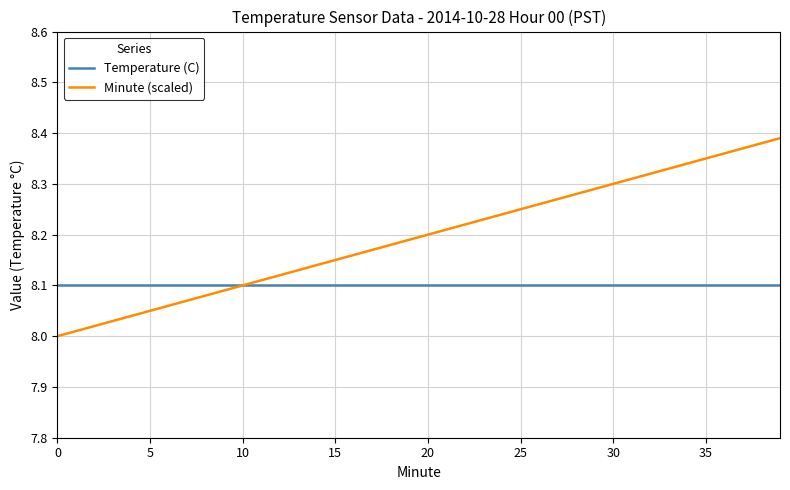

Rank the series by their average value, from highest to lowest.

Minute (scaled), Temperature (C)